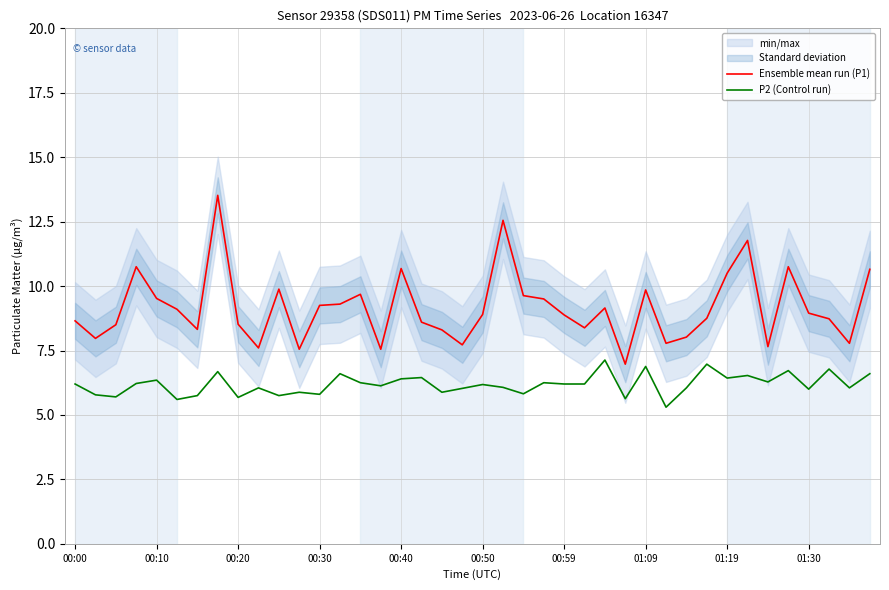

True or false: P2 (Control run) and Ensemble mean run (P1) cross at least once.

False